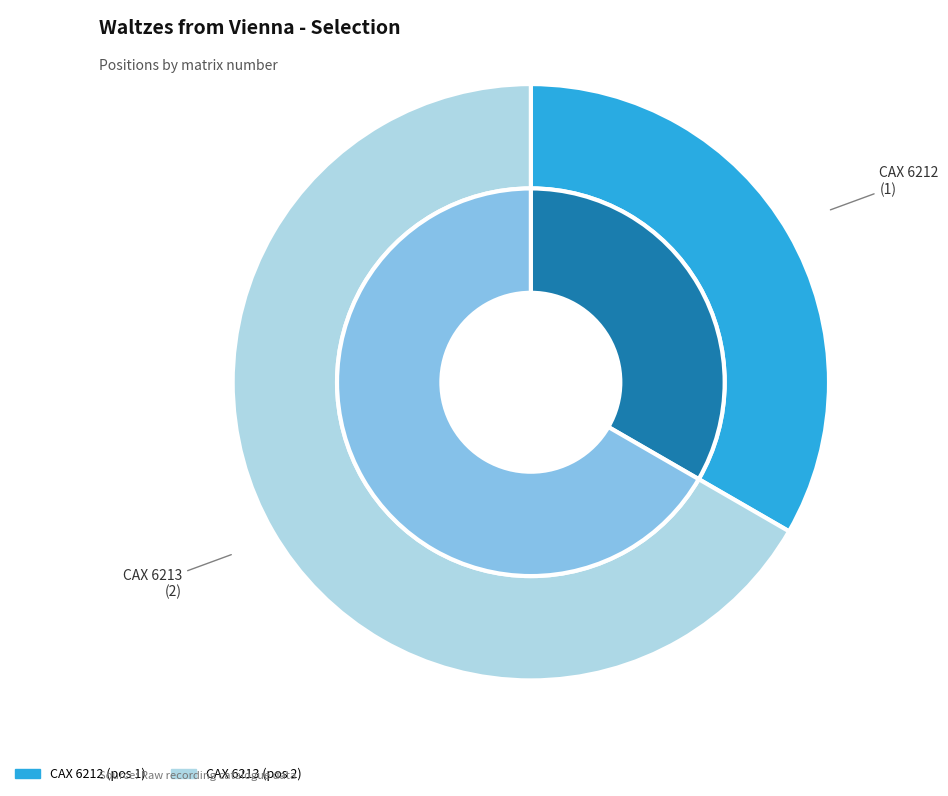

Which has a higher value, CAX 6213 or CAX 6212?

CAX 6213